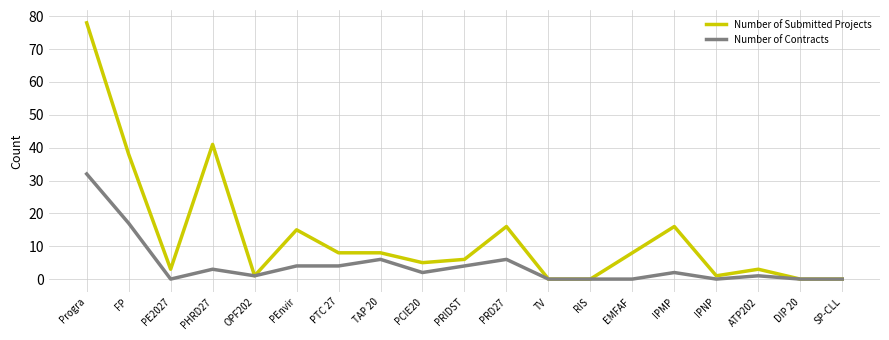

The Number of Submitted Projects series shows 6 at PRIDST. True or false?

True